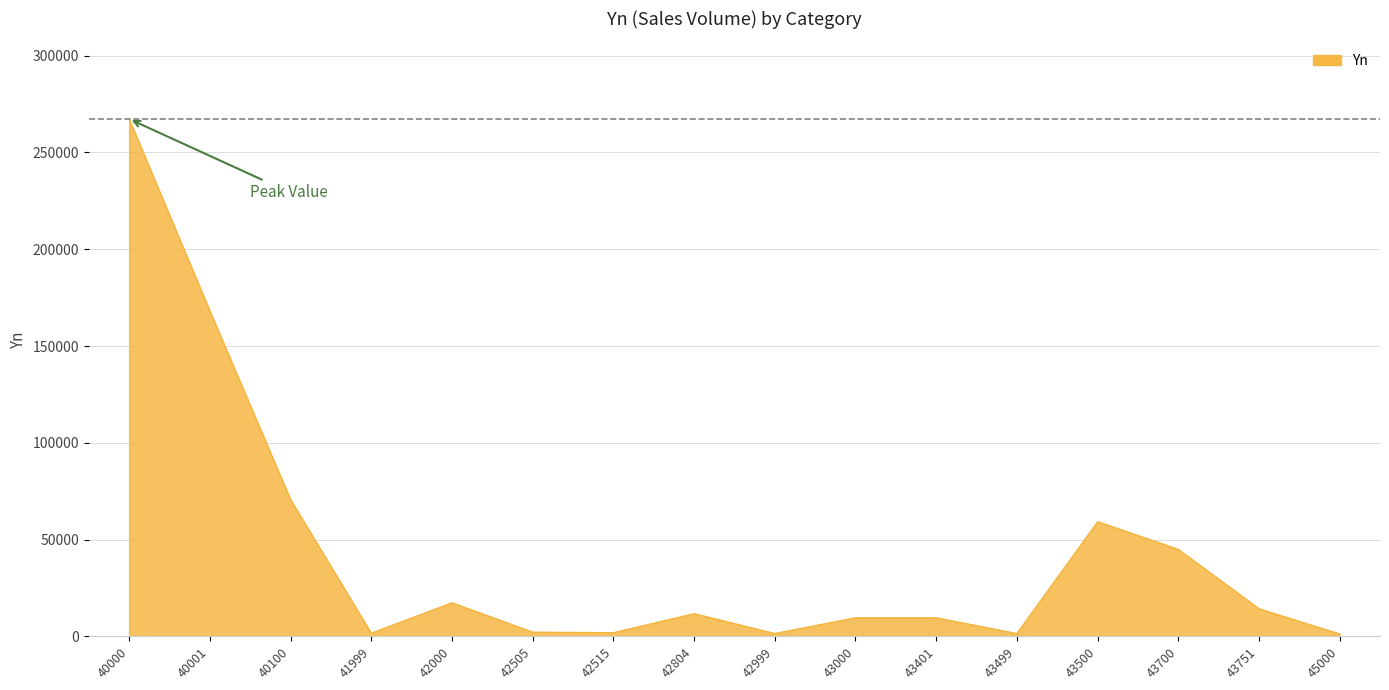

Does the chart display data point markers on the line(s)?

No